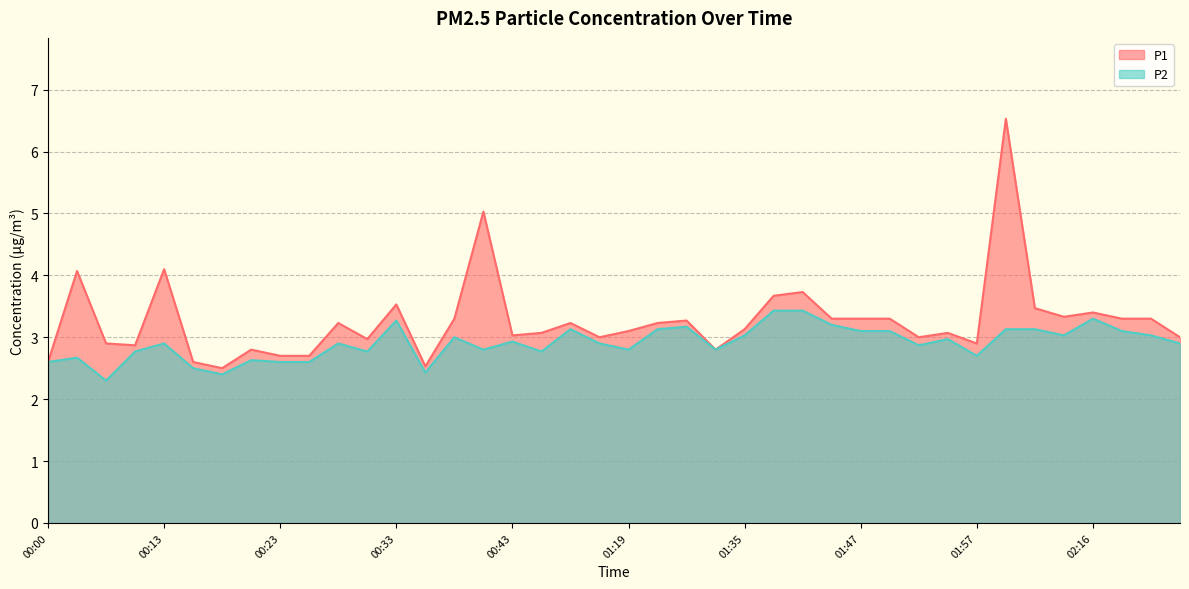

What value does the P2 series have at 01:19?

2.8